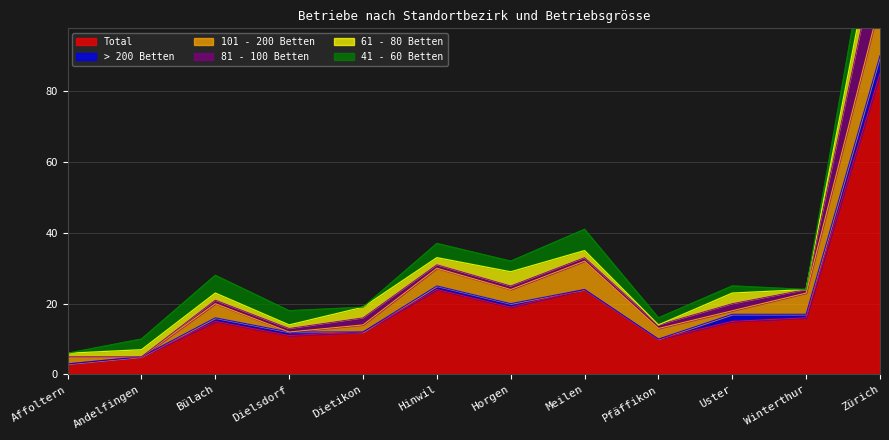

How many intersections are there between 61 - 80 Betten and 41 - 60 Betten?

6